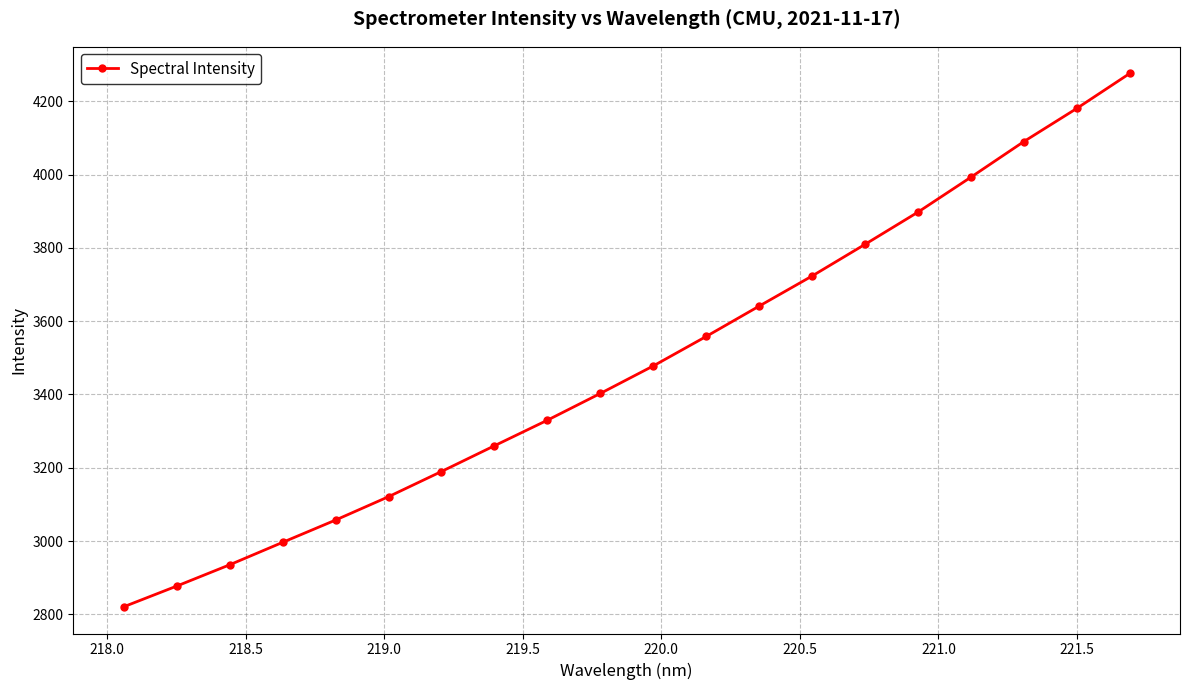

What is the sum of all values?

69638.2